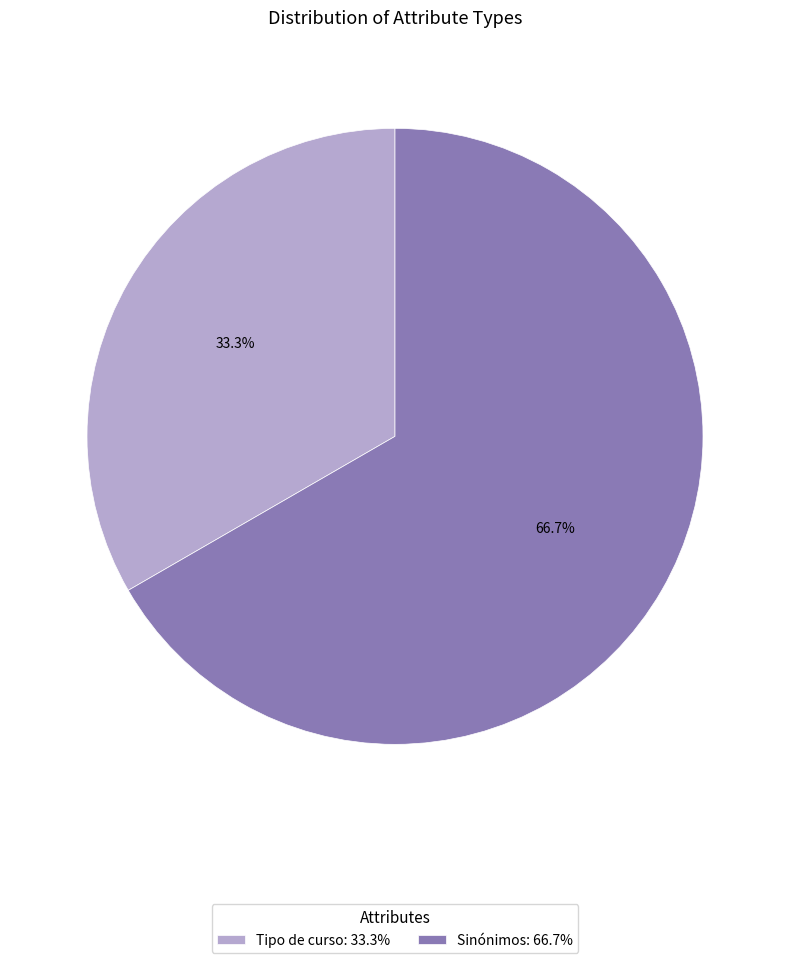

To the nearest percent, what percentage of the pie is Sinónimos?

67%